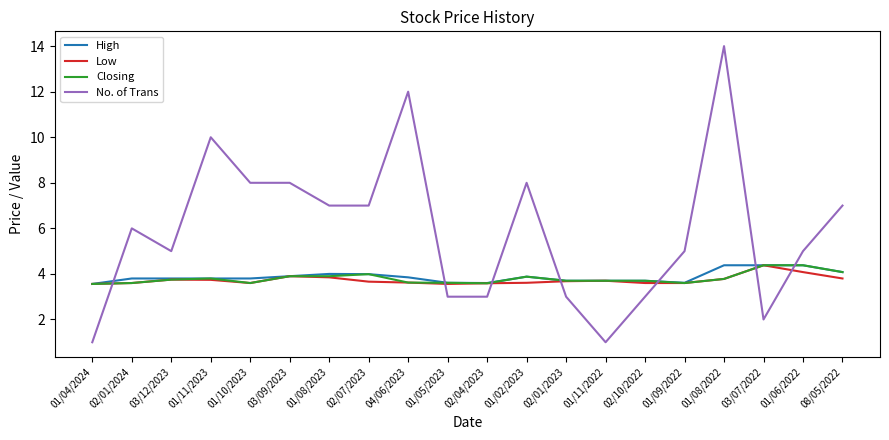

Which series has the largest total across all categories?

No. of Trans